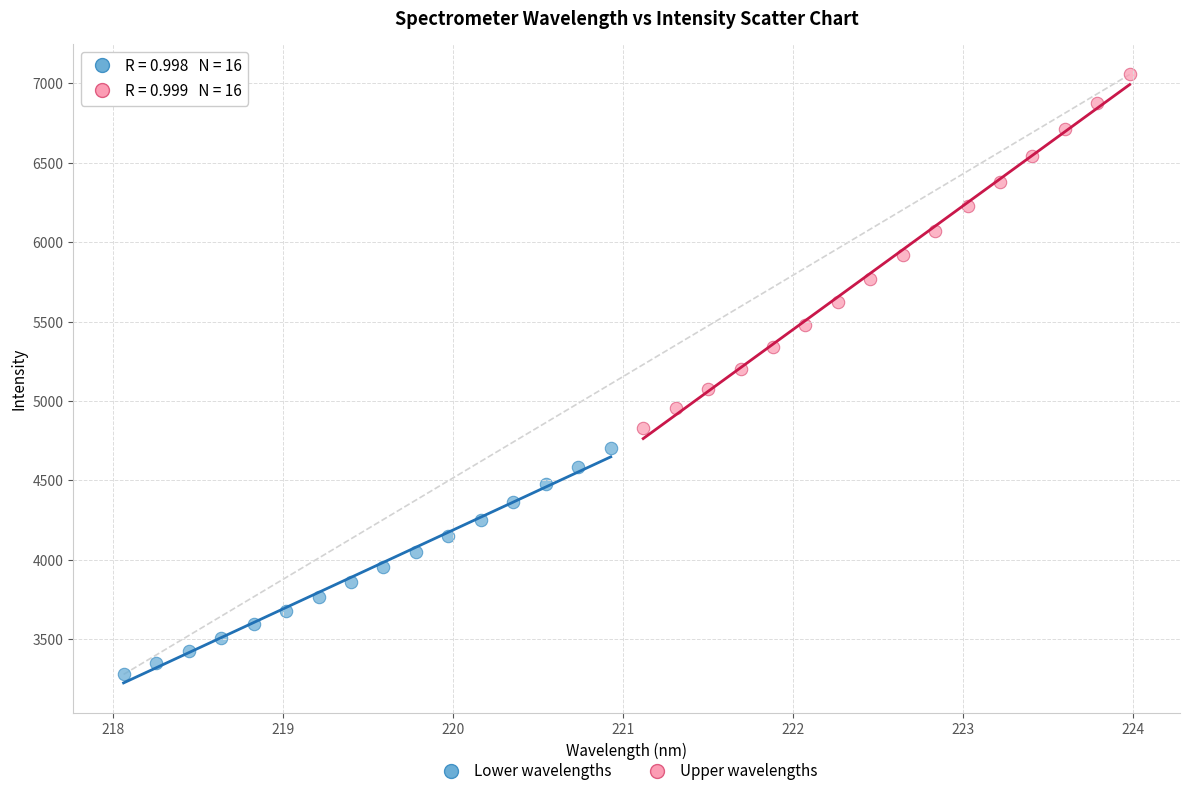

Which series contains the lowest Y value?

Lower wavelengths